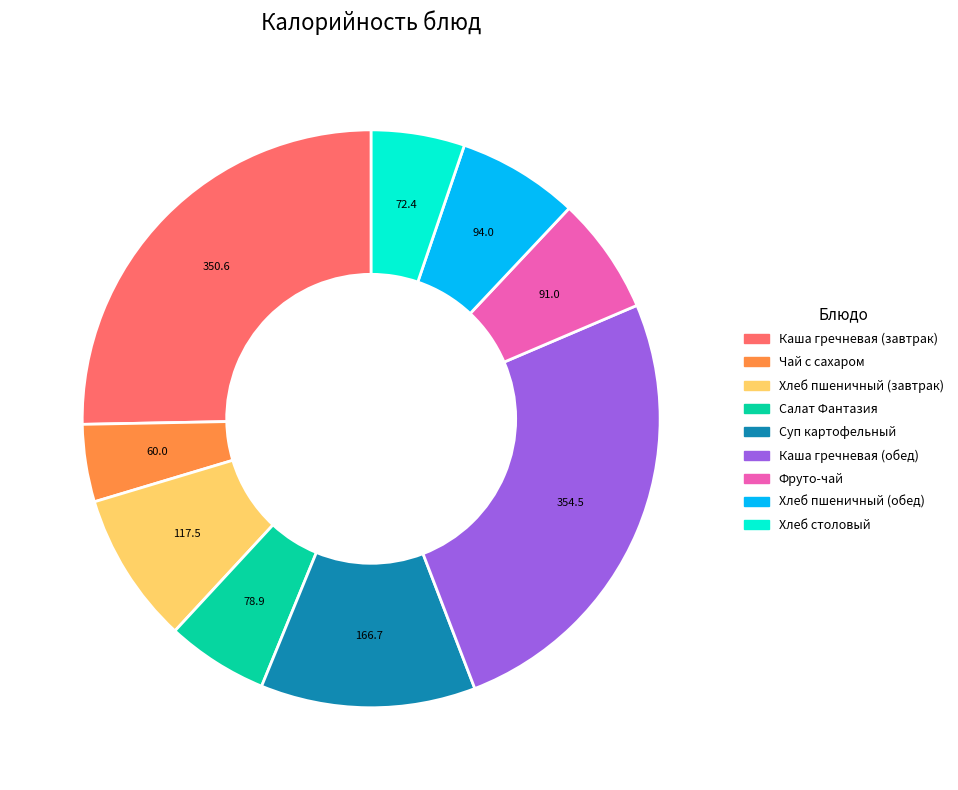

Which has a higher value, Суп картофельный or Каша гречневая (завтрак)?

Каша гречневая (завтрак)